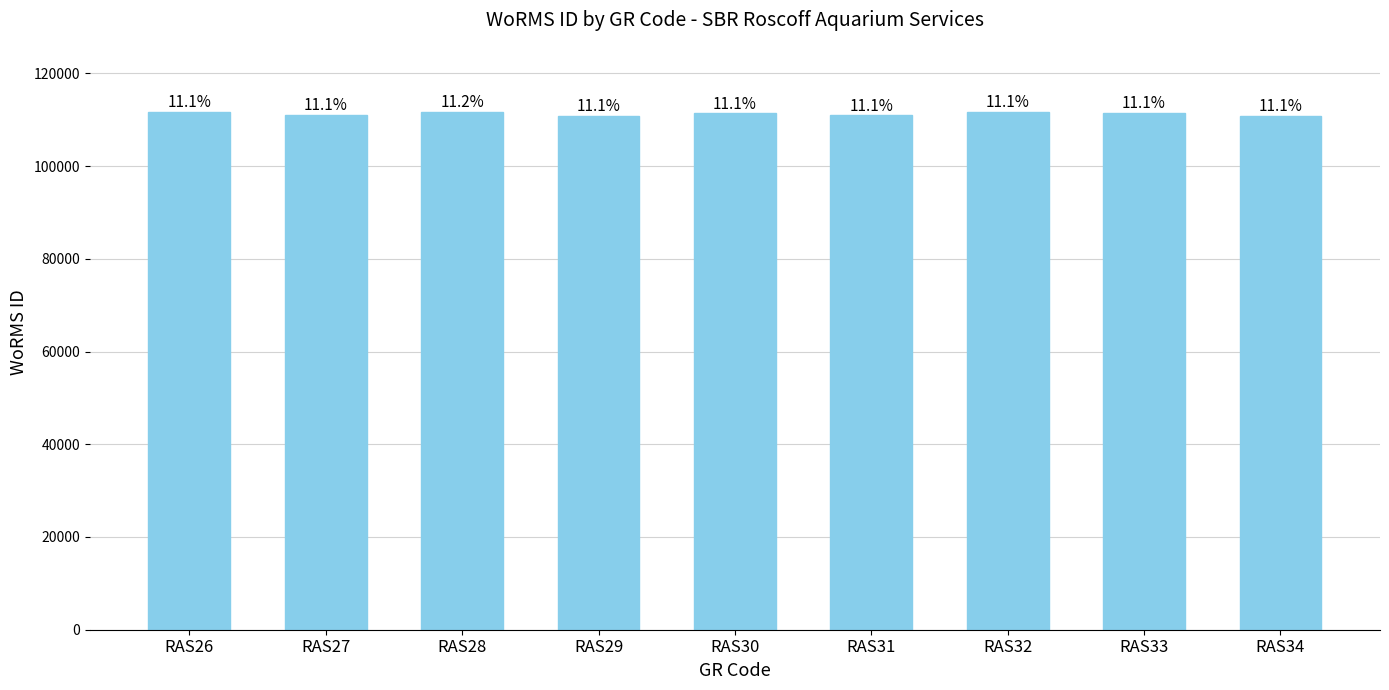

Rank the categories by value from highest to lowest.

RAS28, RAS32, RAS26, RAS33, RAS30, RAS27, RAS31, RAS34, RAS29